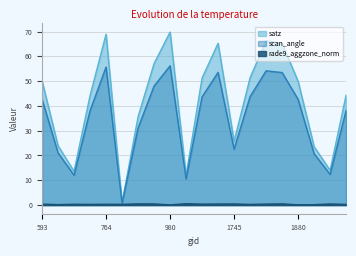

Where does the scan_angle series first go above 42?

593